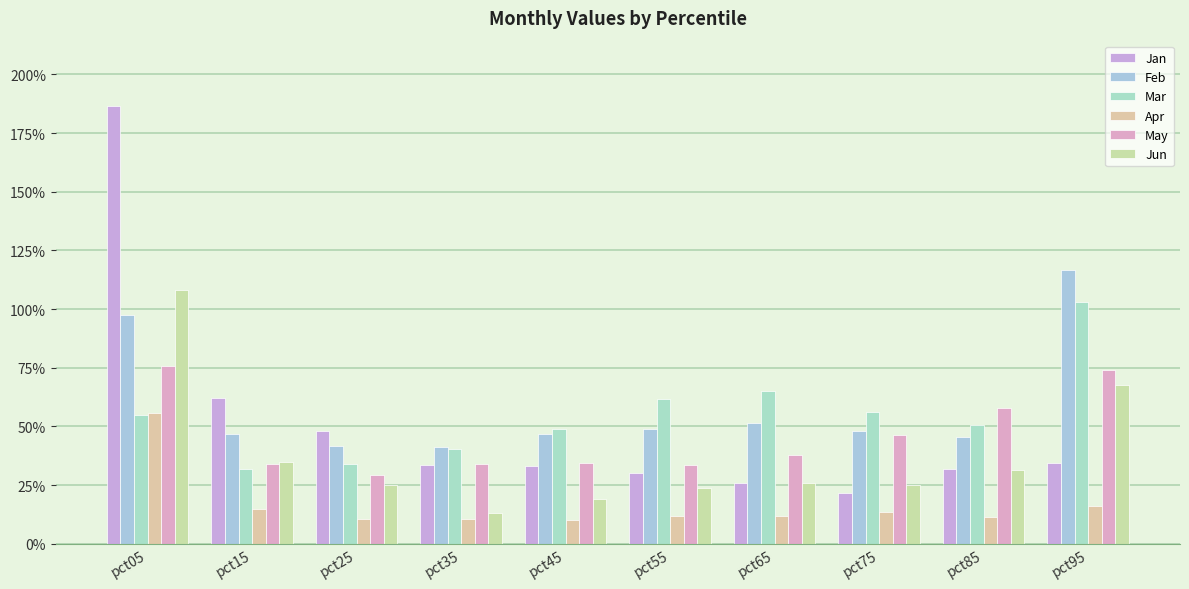

The value of Apr at pct25 is 0.1. True or false?

True